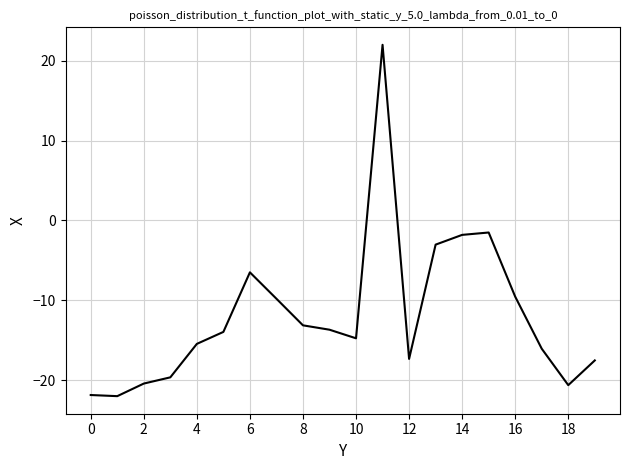

What is the smallest value displayed?

-22.0